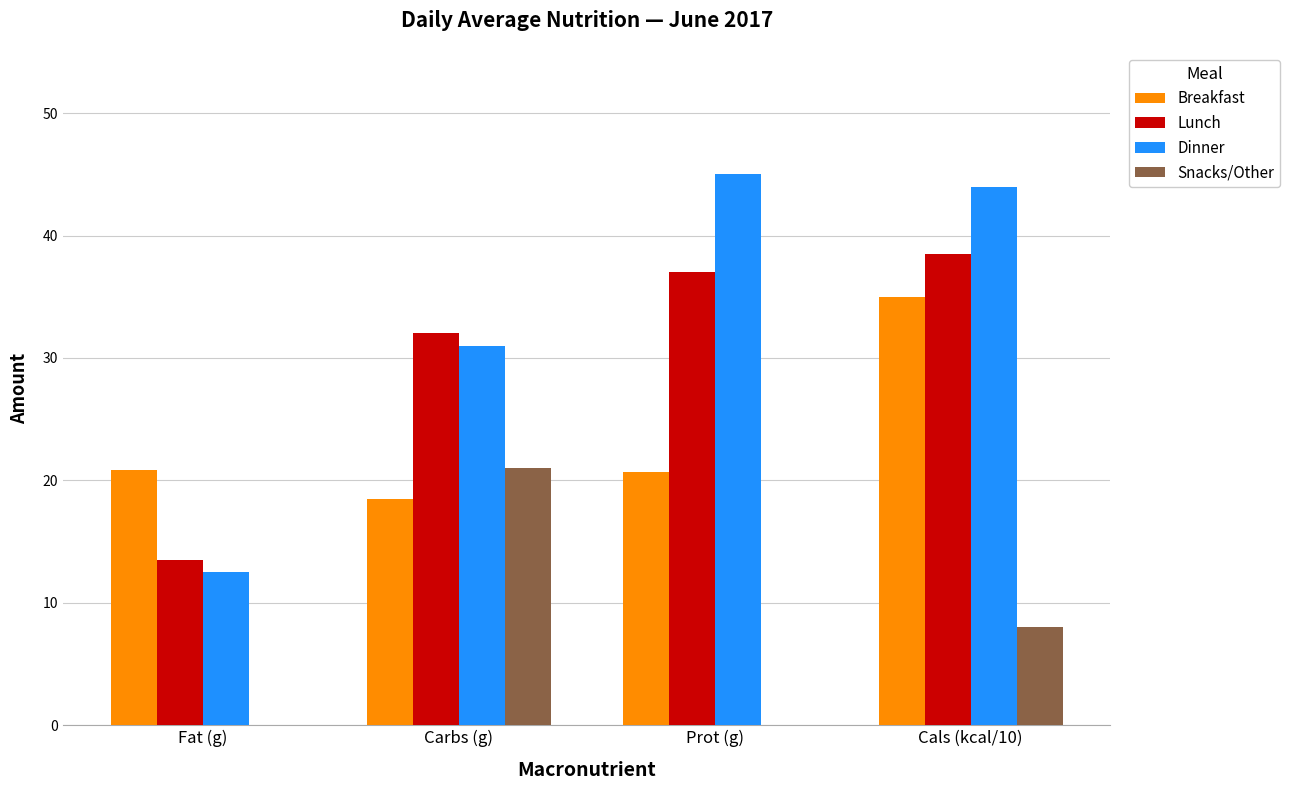

What is the total value across all series at Carbs (g)?

102.5